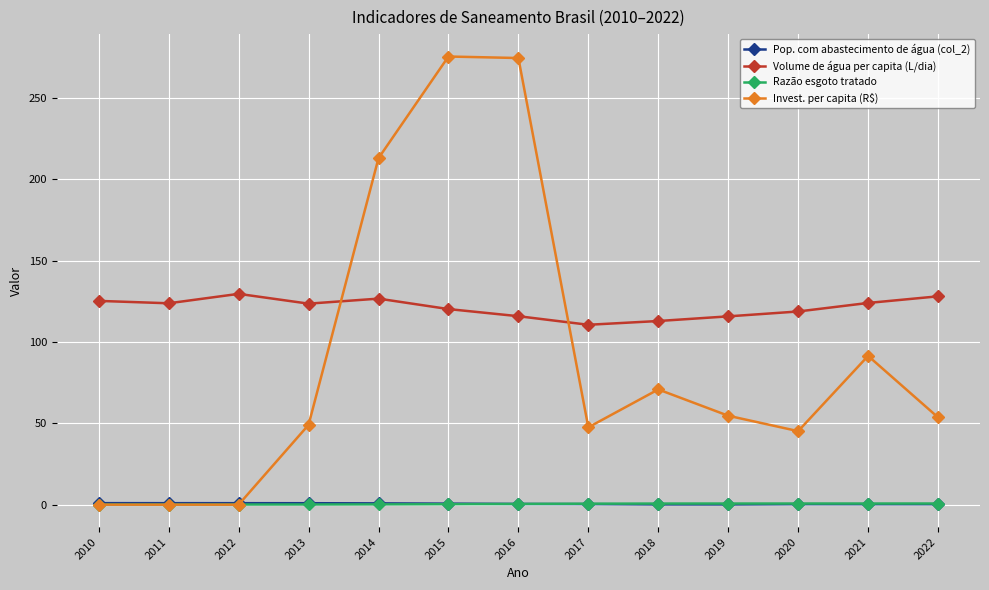

The value of Volume de água per capita (L/dia) at 2012 is 39.0. True or false?

False